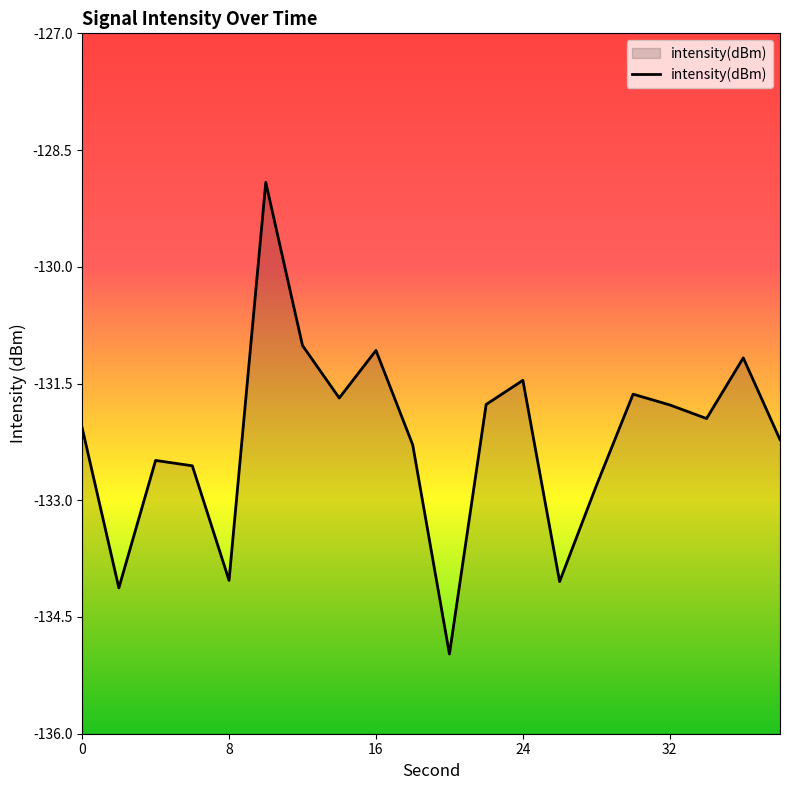

List the labels in order of value, largest first.

10, 12, 16, 36, 24, 30, 14, 22, 32, 34, 0, 38, 18, 4, 6, 28, 8, 26, 2, 20